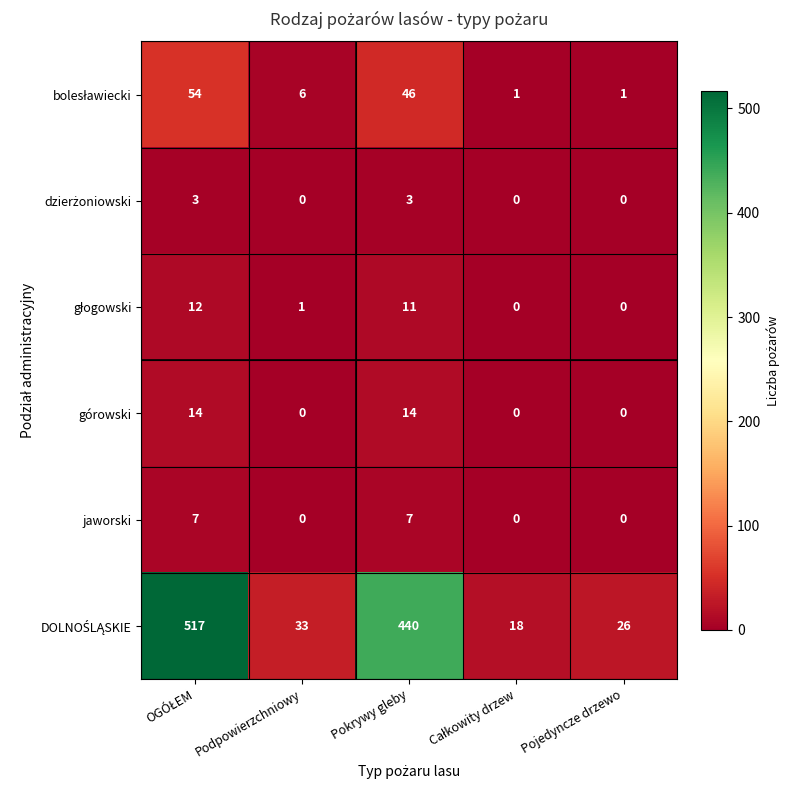

What is the spread (max minus min) of values at Podpowierzchniowy?

33